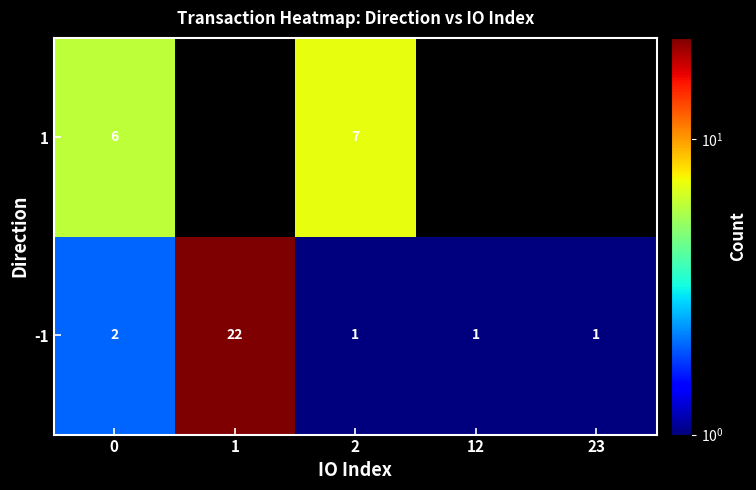

What is the sum of the -1 values at 0 and 2?

3